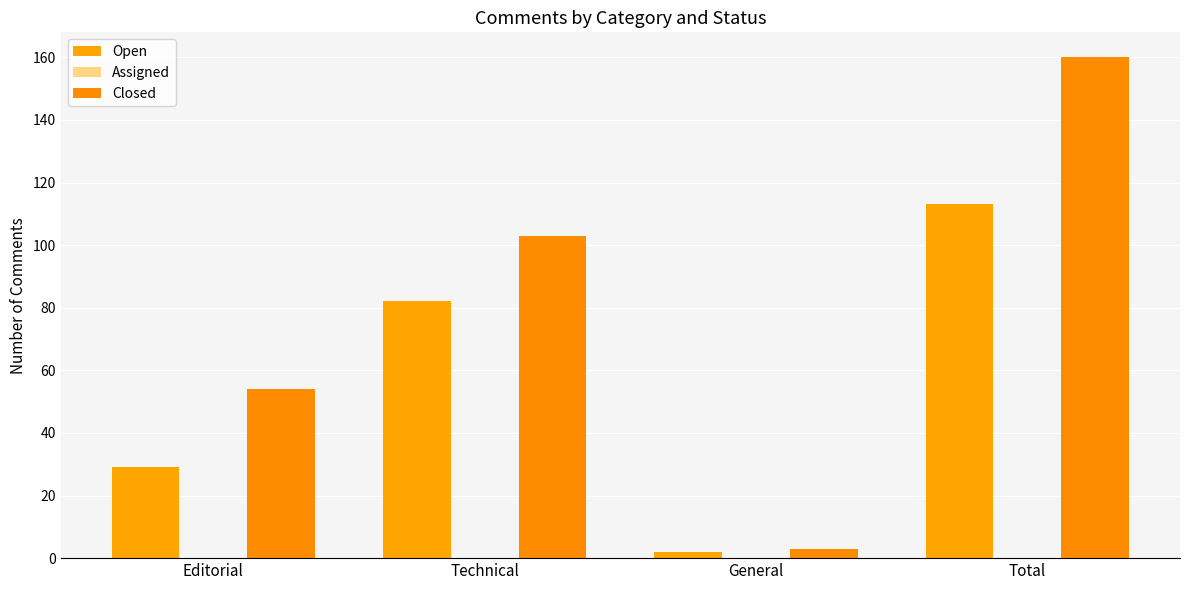

What is the label of the 2nd bar from the left?

Technical